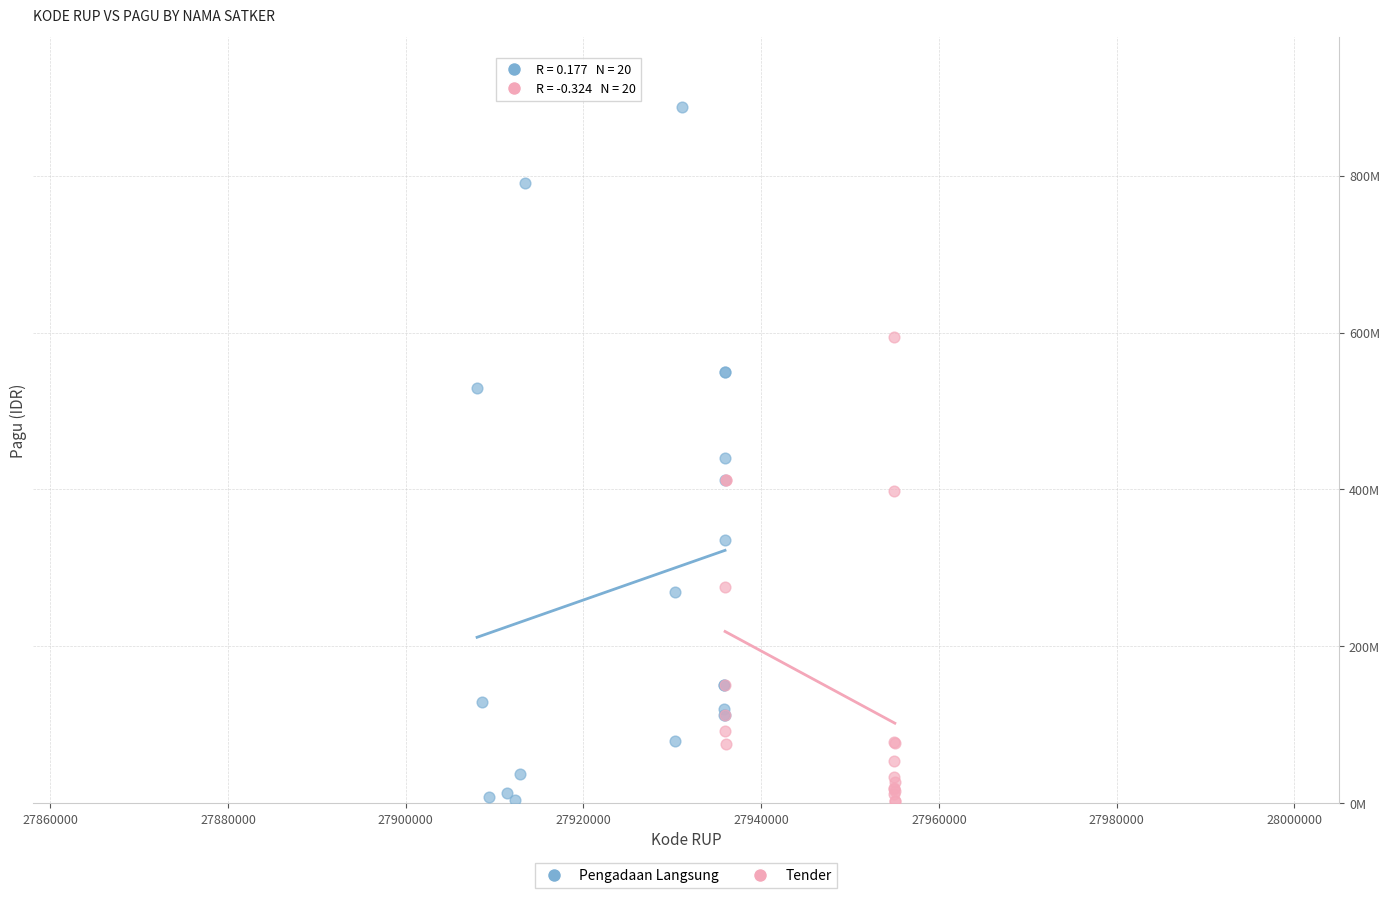

Which series has the widest spread of Y values?

Pengadaan Langsung